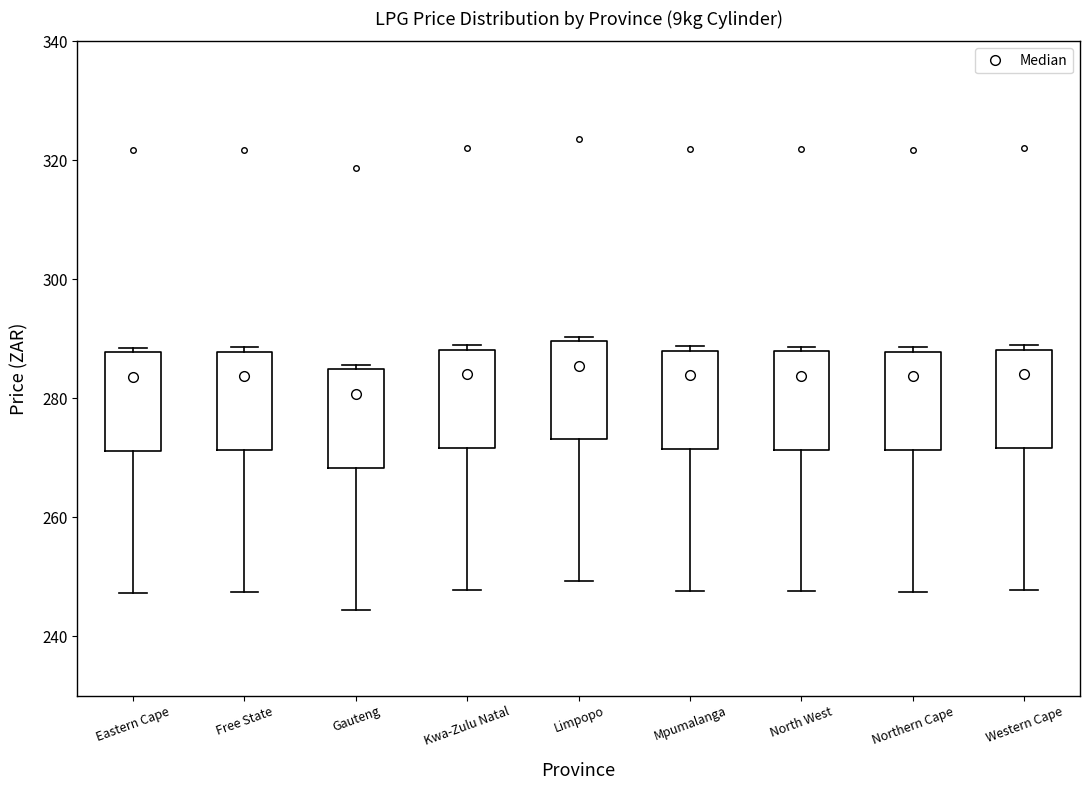

Reading left to right, transcribe this box plot: for each box, give where its median line is, the range the box spans, and where its two whiskers end, as read against the y-axis. The values are not printed on the chart, so give them approximately, as read against the axis.

Eastern Cape: median 284, box 272 to 288, whiskers 248 to 288 (just above the box's upper edge)
Free State: median 284, box 272 to 288, whiskers 248 to 288 (just above the box's upper edge)
Gauteng: median 280, box 268 to 284, whiskers 244 to 286
Kwa-Zulu Natal: median 284, box 272 to 288, whiskers 248 to 288 (just above the box's upper edge)
Limpopo: median 286, box 274 to 290, whiskers 250 to 290 (just above the box's upper edge)
Mpumalanga: median 284, box 272 to 288, whiskers 248 to 288 (just above the box's upper edge)
North West: median 284, box 272 to 288, whiskers 248 to 288 (just above the box's upper edge)
Northern Cape: median 284, box 272 to 288, whiskers 248 to 288 (just above the box's upper edge)
Western Cape: median 284, box 272 to 288, whiskers 248 to 288 (just above the box's upper edge)